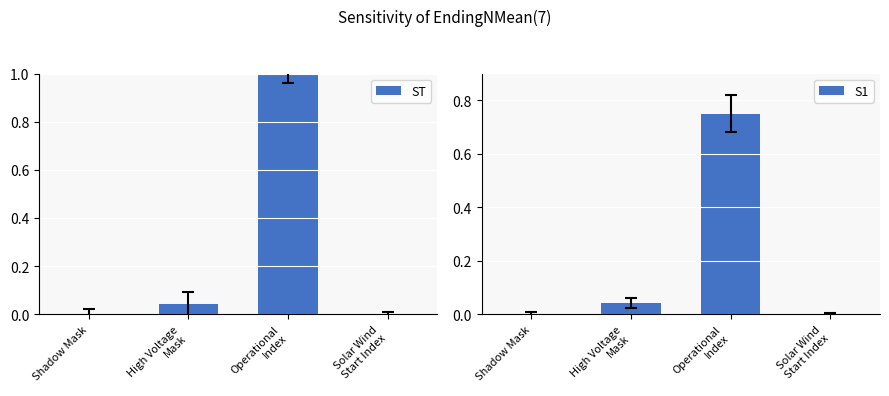

How many values in ST are above zero?

2